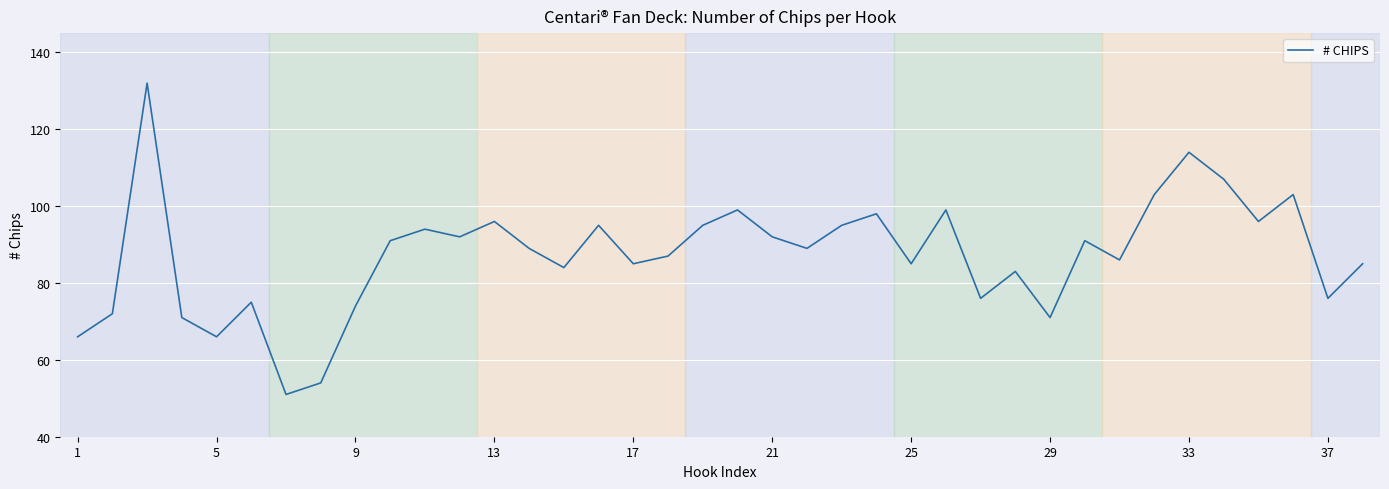

What is the difference between the maximum and minimum values?

81